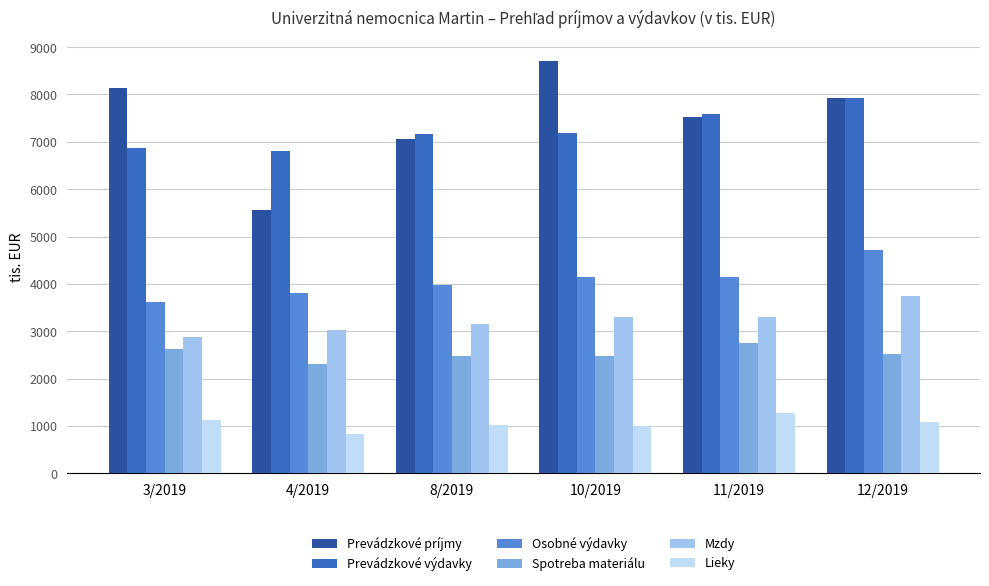

Is the value of Osobné výdavky at 3/2019 greater than the value of Spotreba materiálu at 11/2019?

Yes